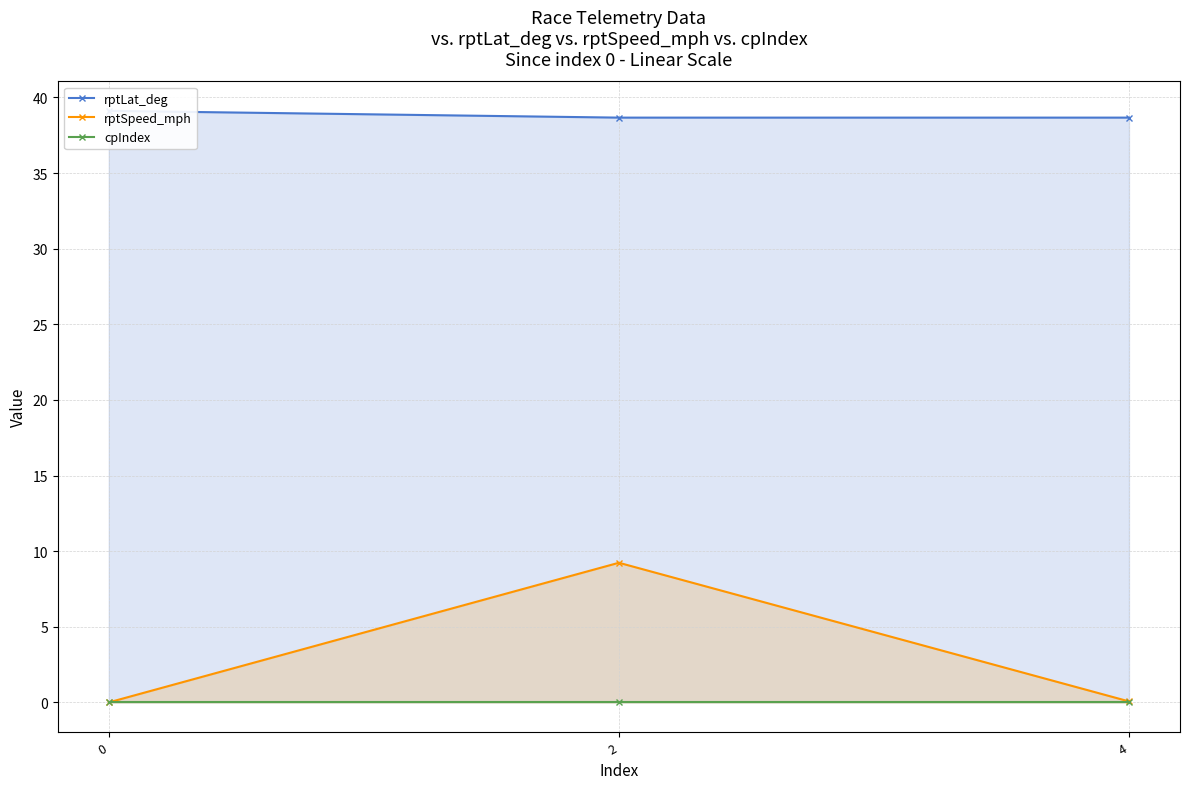

At how many categories does at least one series exceed 12?

3